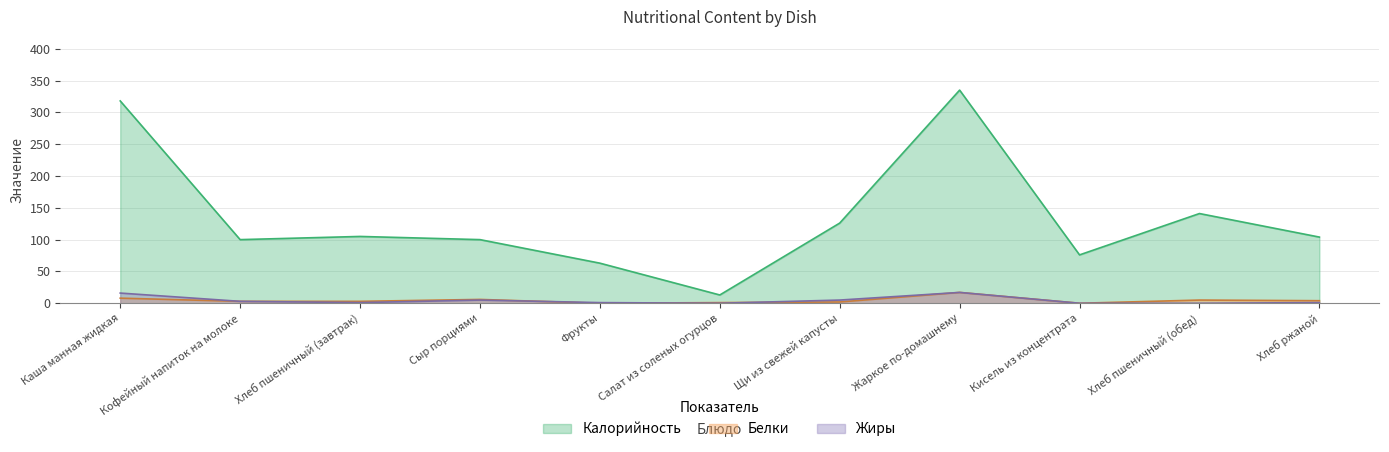

What is the average value of the Калорийность series?

135